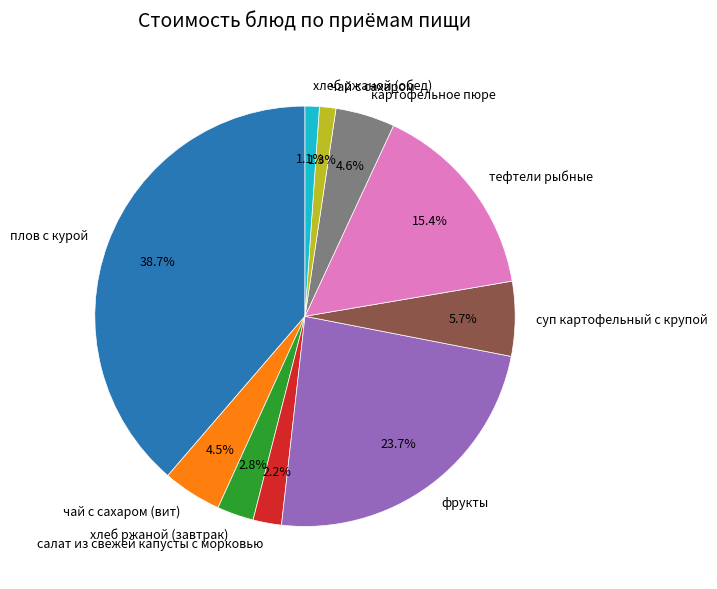

Which category has the biggest portion of the pie?

плов с курой